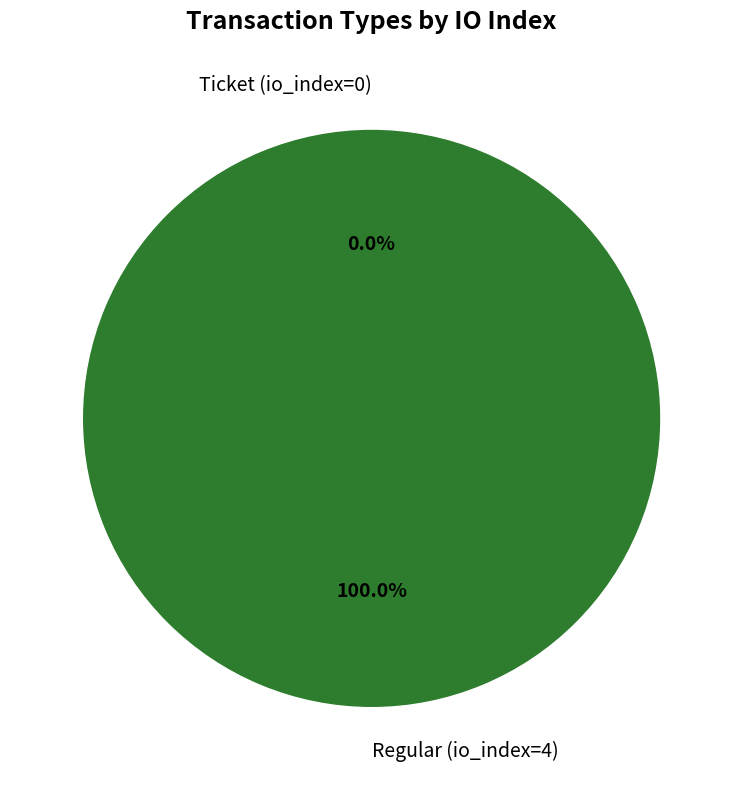

Which slice is the smallest?

Ticket (io_index=0)